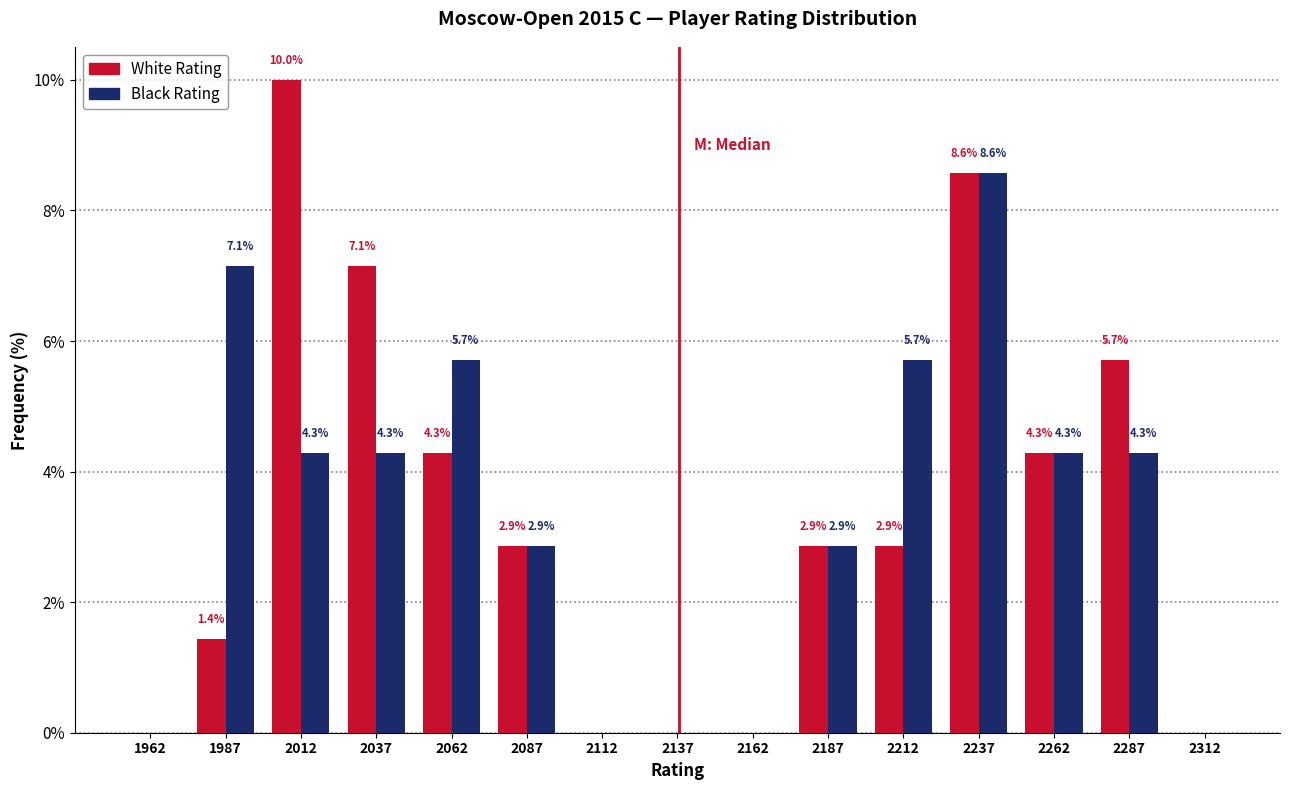

In the White Rating series, which range on the x-axis has the tallest bar?

2000 to 2025